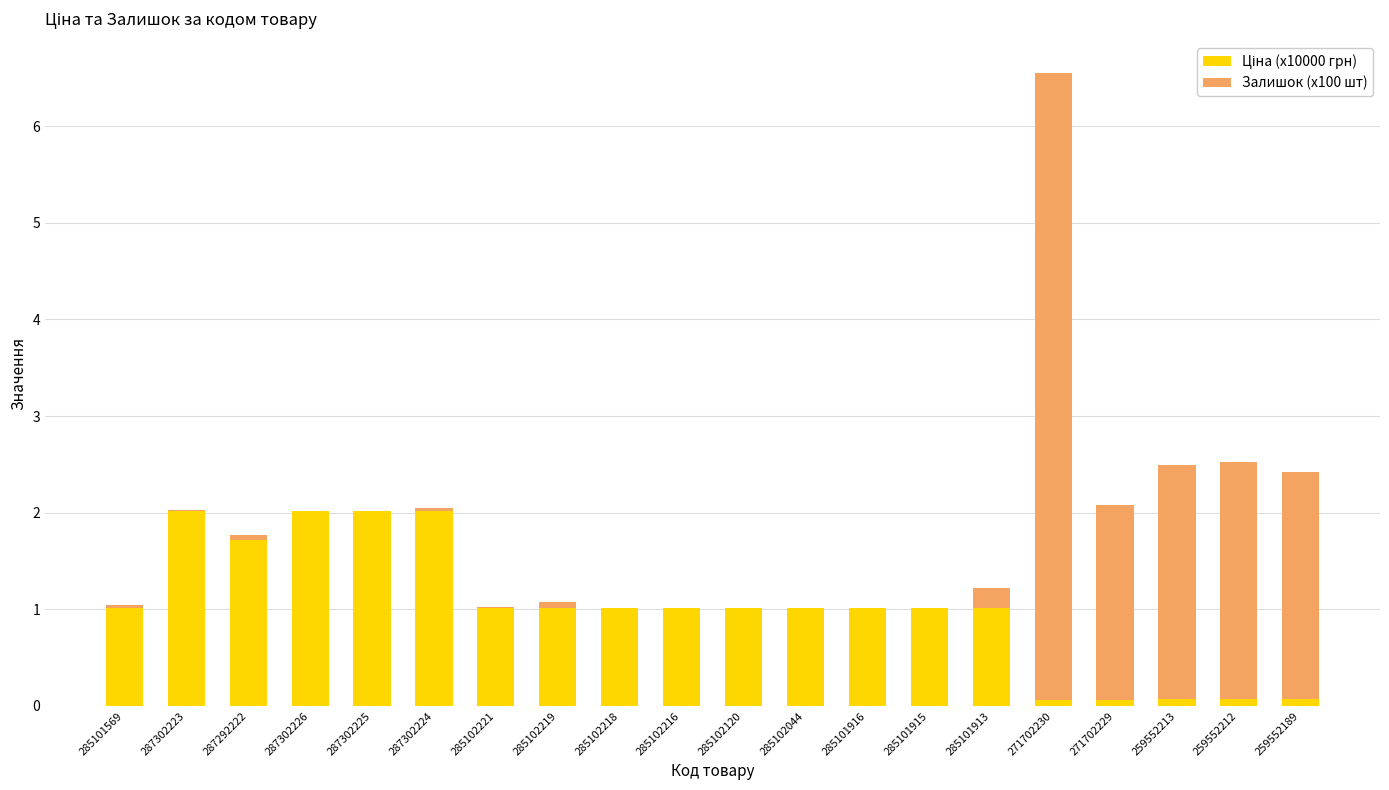

What is the total value across all series at 285101916?

1.0